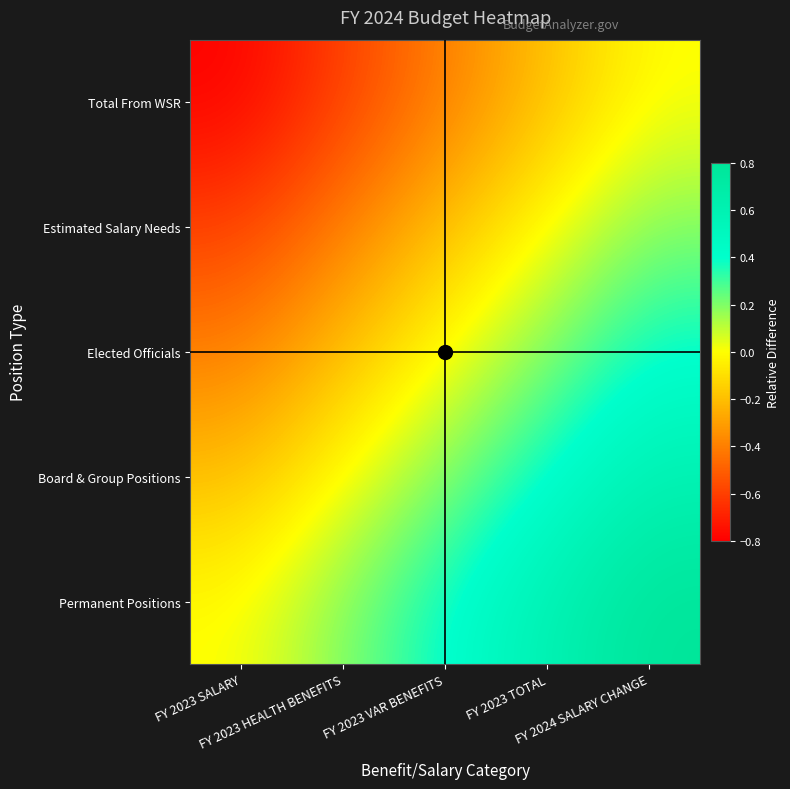

Between FY 2023 TOTAL and FY 2023 VAR BENEFITS, which is larger?

FY 2023 TOTAL